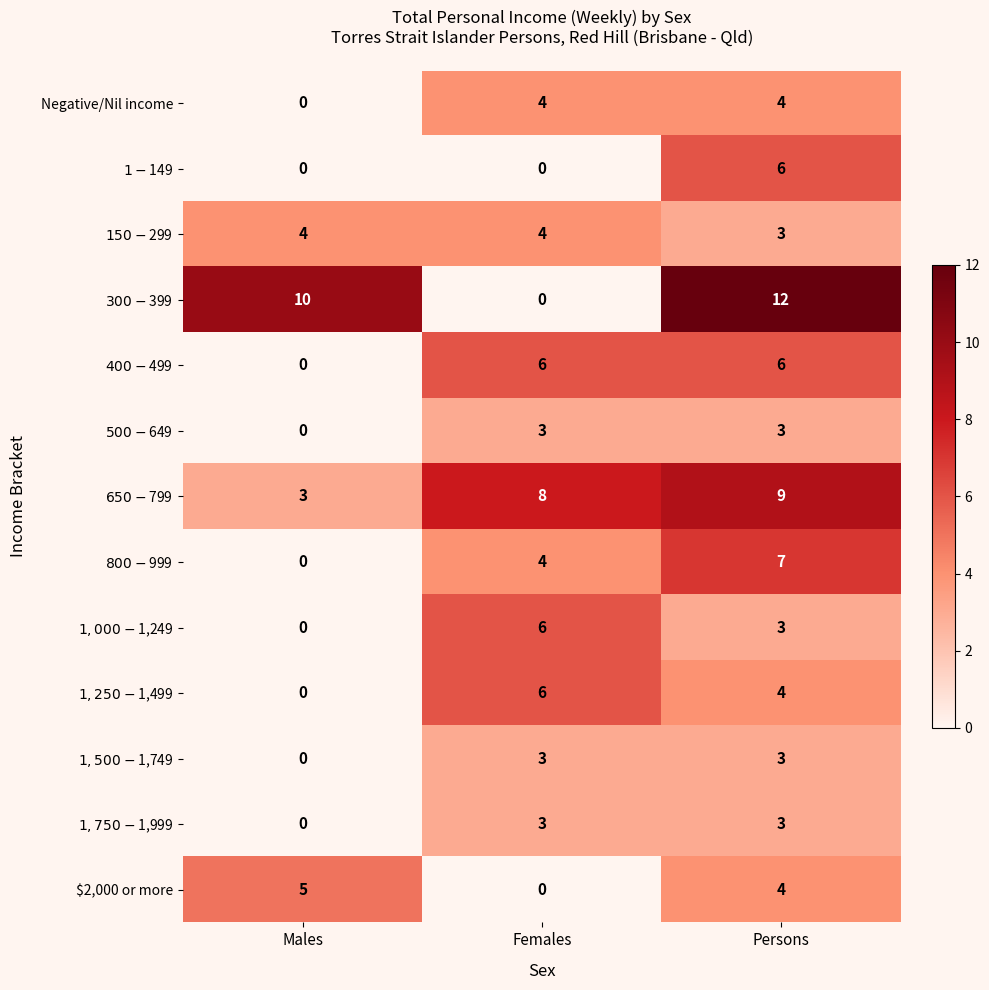

What is the sum of the Negative/Nil income values at Females and Males?

4